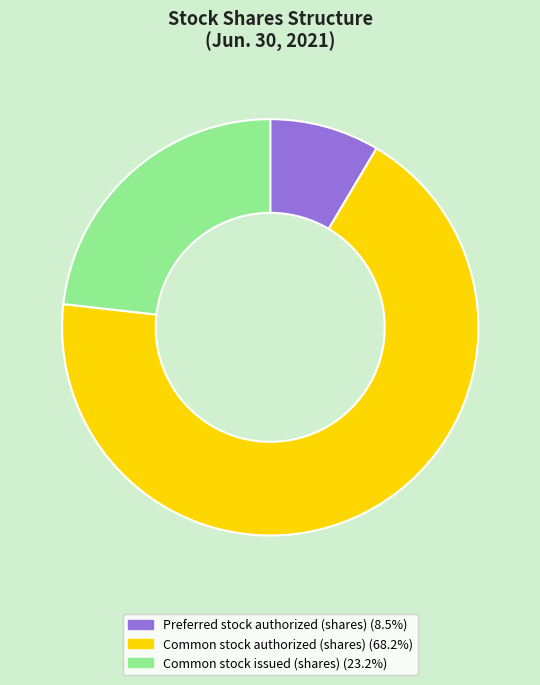

Is there a majority slice in this chart?

Yes